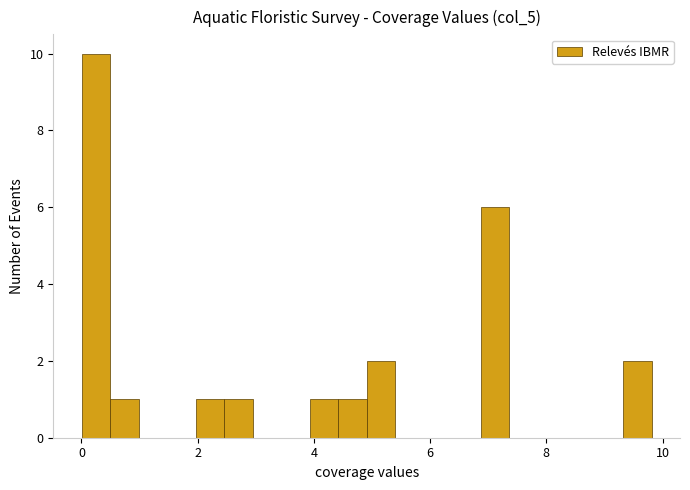

Read against the x-axis, roughly where is the centre of the tallest bar?

0.2